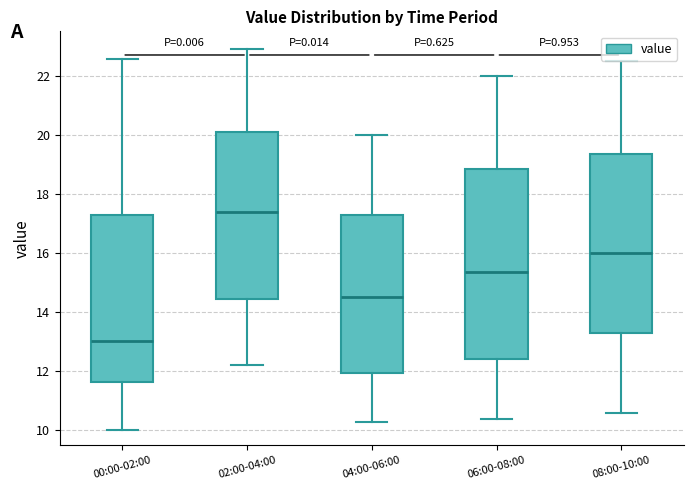

Which box has the highest median line?

02:00-04:00